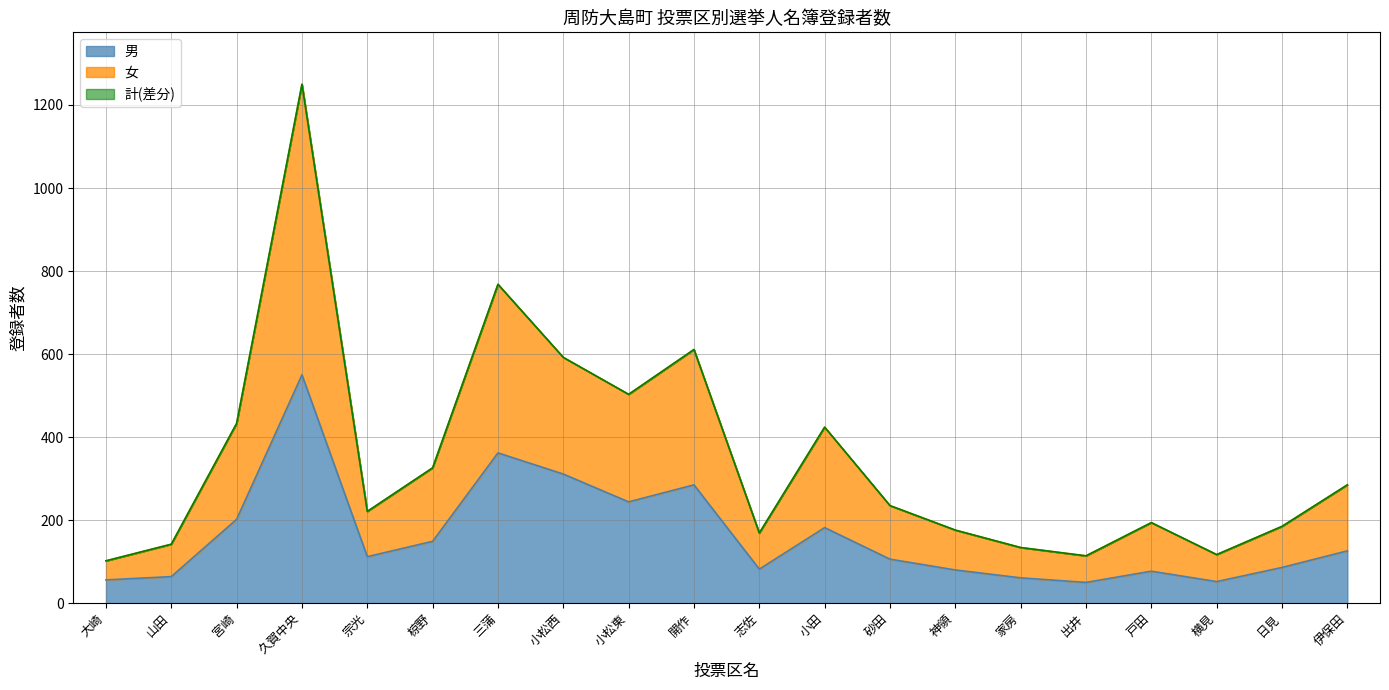

What is the value of the 計 point at the 4th from the left?

1250